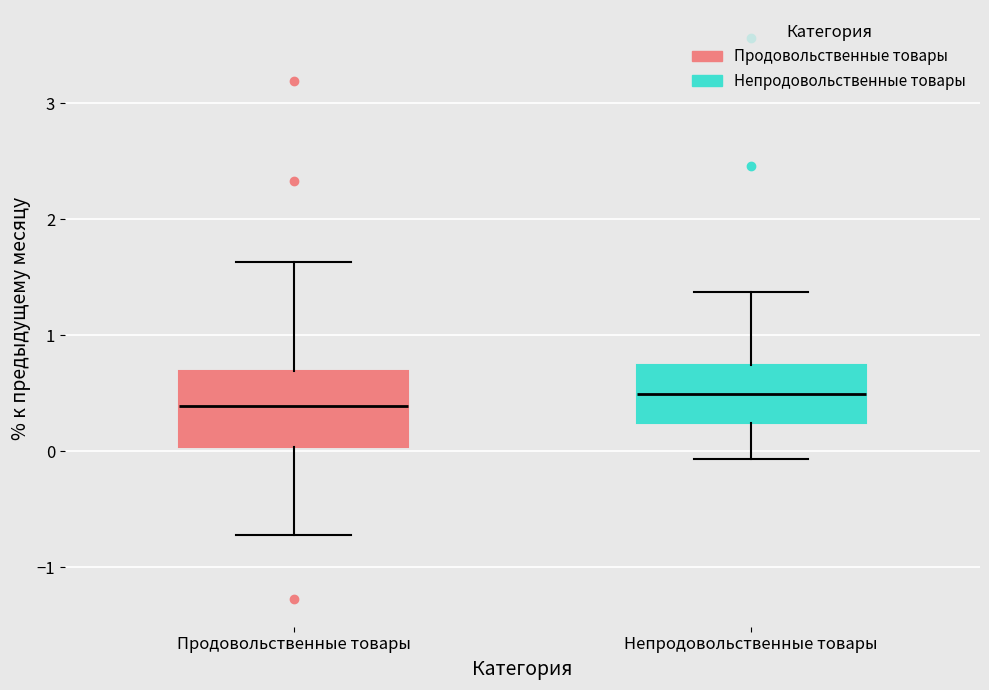

Reading left to right, transcribe this box plot: for each box, give where its median line is, the range the box spans, and where its two whiskers end, as read against the y-axis. The values are not printed on the chart, so give them approximately, as read against the axis.

Продовольственные товары: median 0.4, box 0.0 to 0.7, whiskers -0.7 to 1.6
Непродовольственные товары: median 0.5, box 0.2 to 0.7, whiskers -0.1 to 1.4